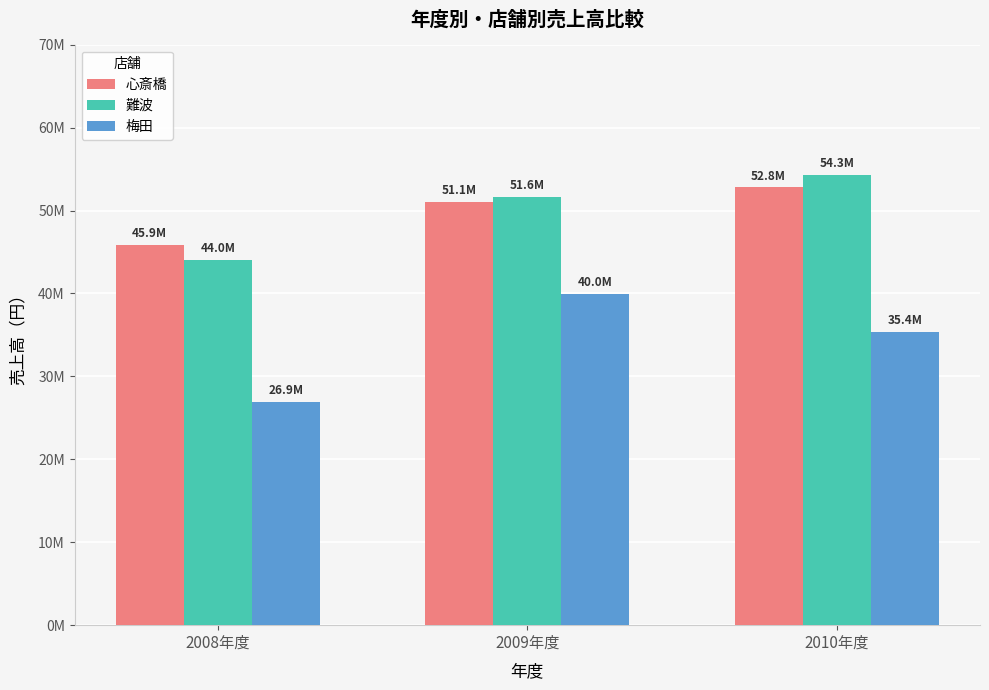

The value of 梅田 at 2008年度 is 26893440. True or false?

True